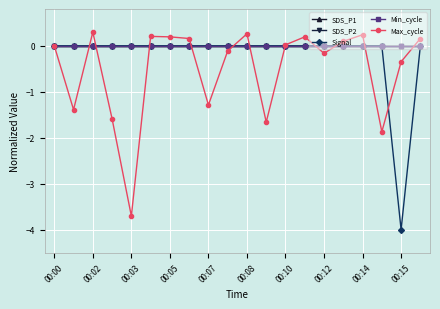

Is this an area chart (filled region under the line)?

No